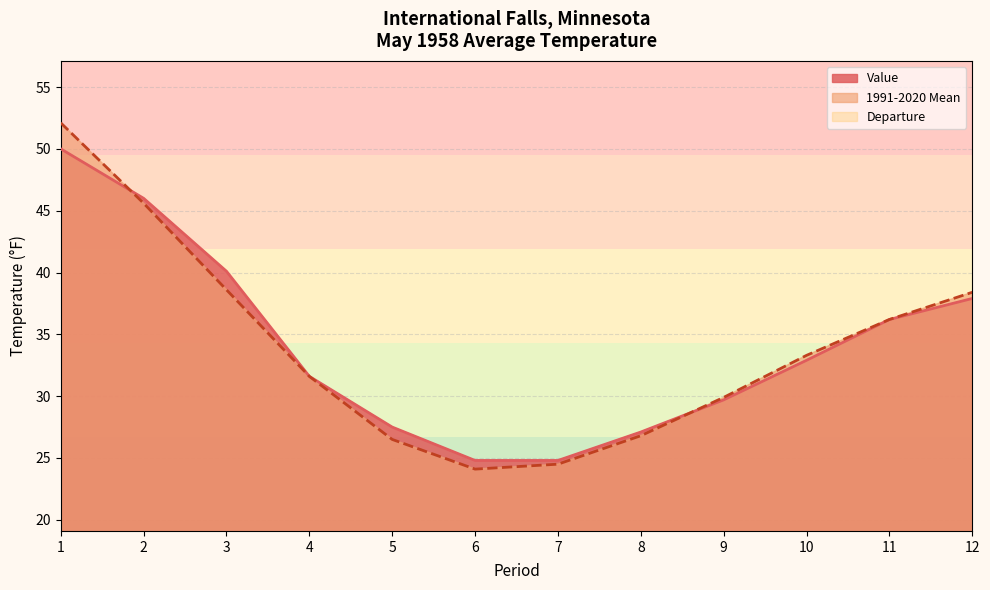

Reading left to right, list all the values displayed in this chart.

Value: 50.0	46.0	40.1	31.6	27.5	24.8	24.8	27.1	29.7	32.9	36.2	37.9
1991-2020 Mean: 52.1	45.6	38.6	31.6	26.5	24.1	24.5	26.8	29.9	33.3	36.2	38.4
Departure: -2.1	0.4	1.5	0.0	1.0	0.7	0.3	0.3	-0.2	-0.4	0.0	-0.5